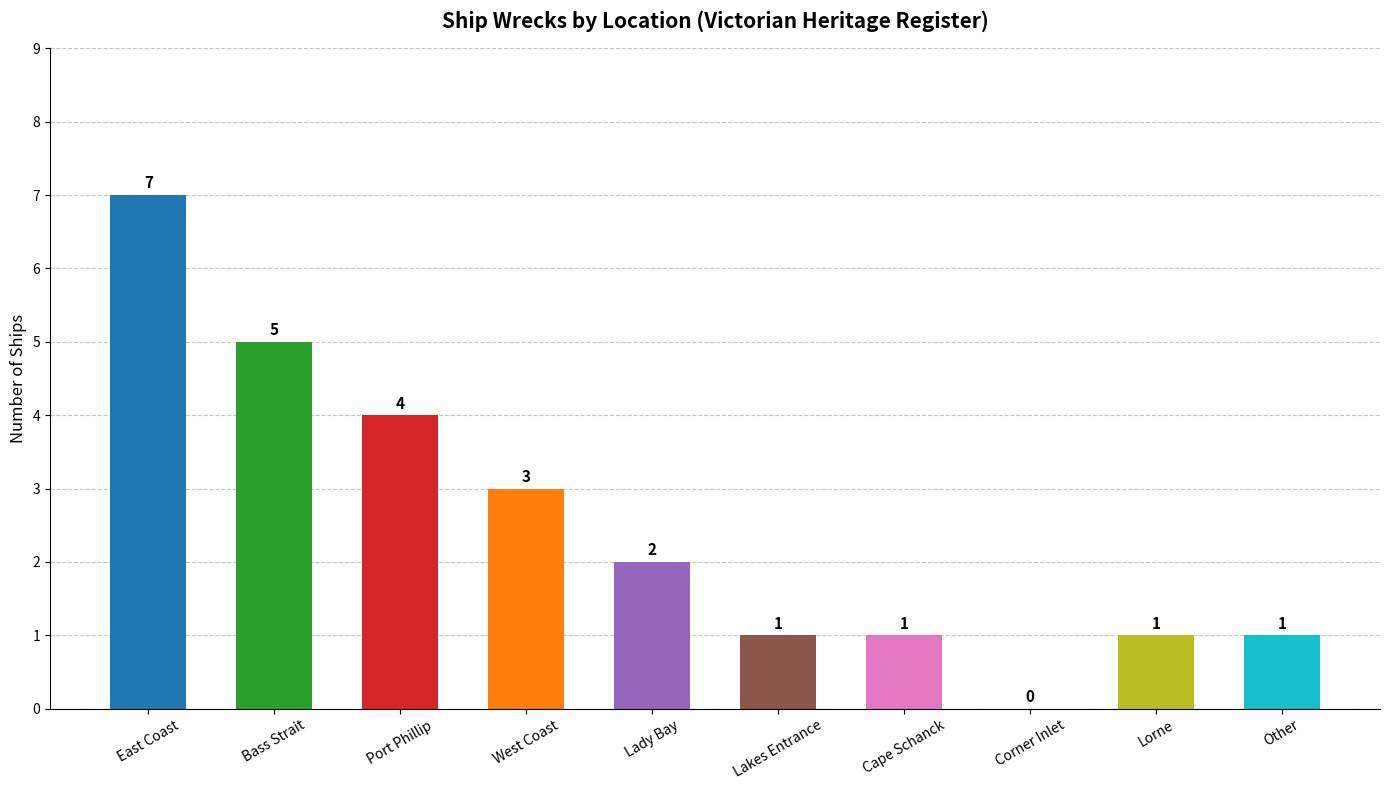

What is the greatest value displayed?

7